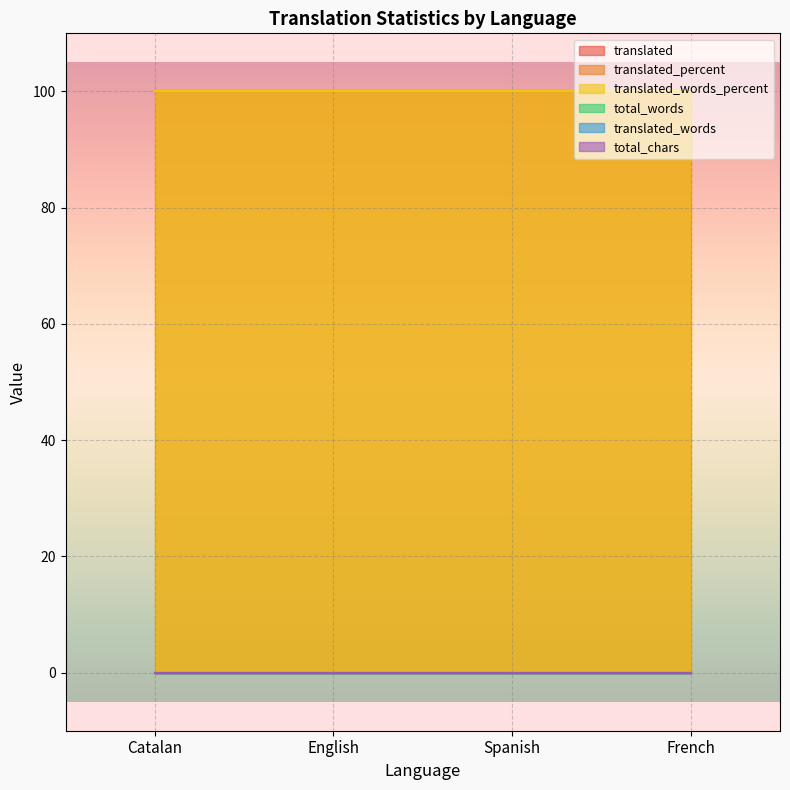

Reading left to right, transcribe all the data shown in this chart.

translated: 0	0	0	0
translated_percent: 100	100	100	100
translated_words_percent: 100	100	100	100
total_words: 0	0	0	0
translated_words: 0	0	0	0
total_chars: 0	0	0	0